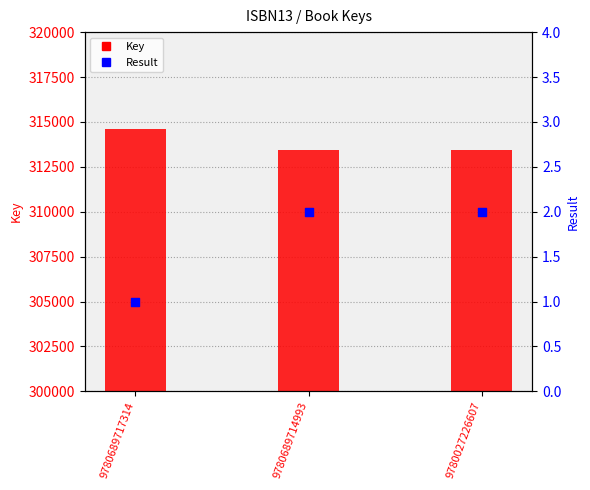

Which series reaches the minimum Y coordinate?

Result